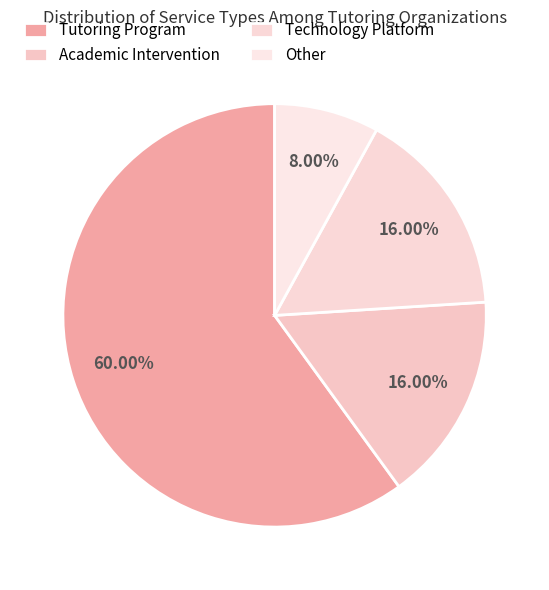

Which slice is the smallest?

Other